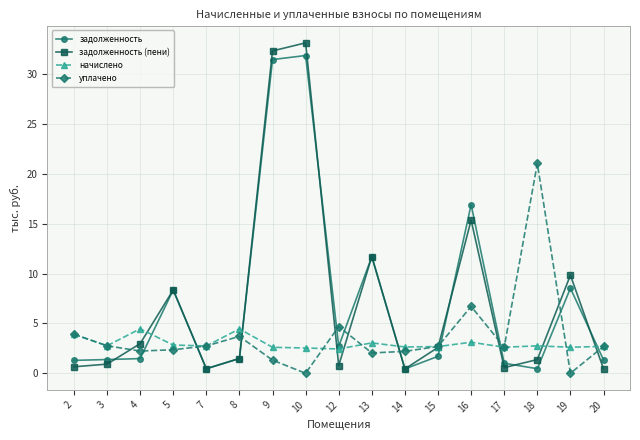

What is the total value across all series at 8?

11.1